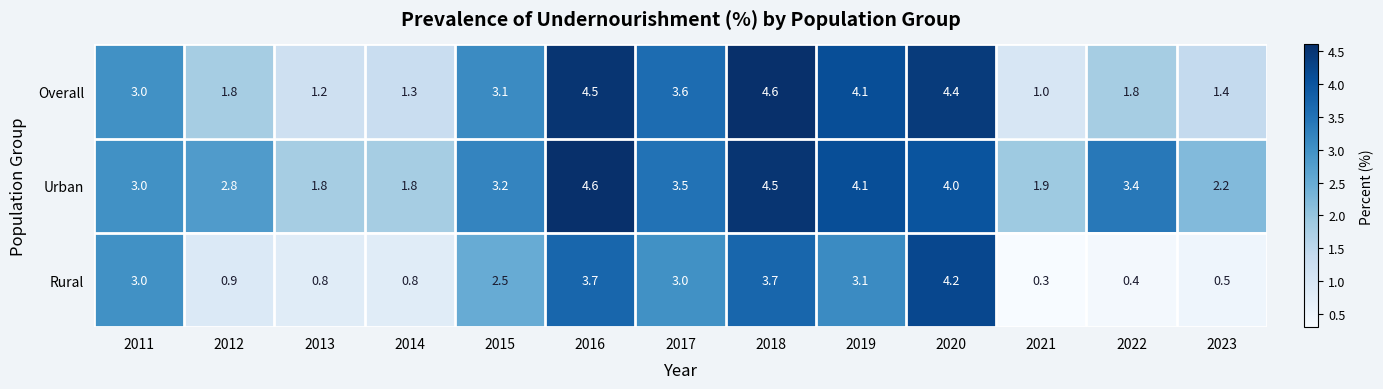

At 2020, list the series in order from smallest to largest.

Urban, Rural, Overall